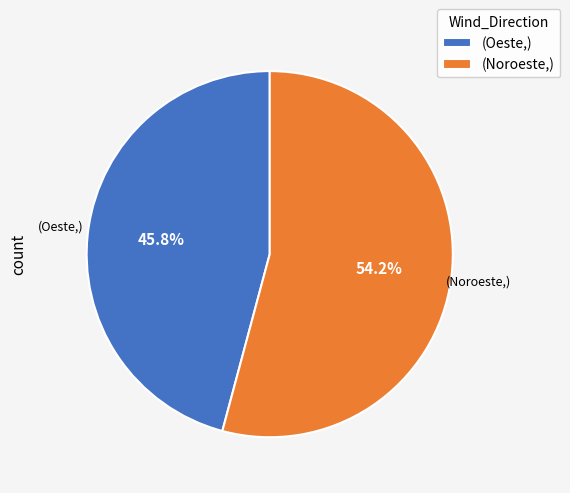

Is the sum of (Oeste,) and (Noroeste,) greater than half?

Yes